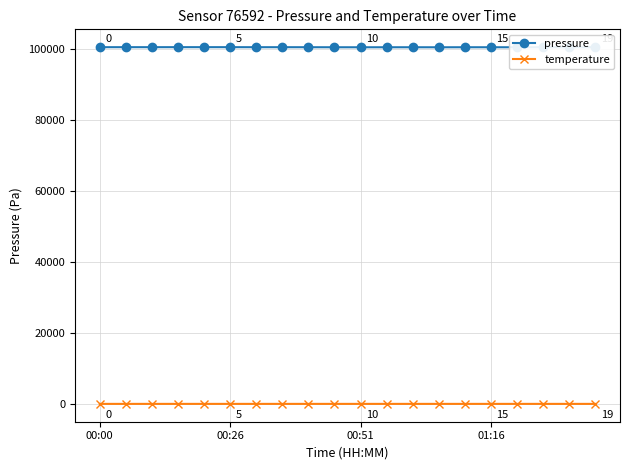

Which series has the widest spread of values?

pressure